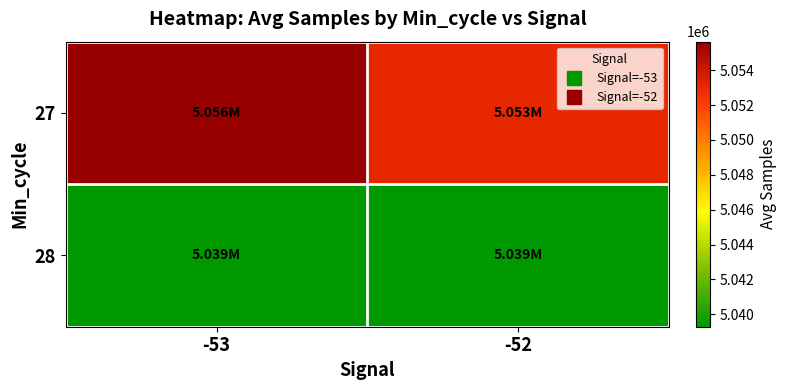

Rank the series at -53 from lowest to highest value.

28, 27